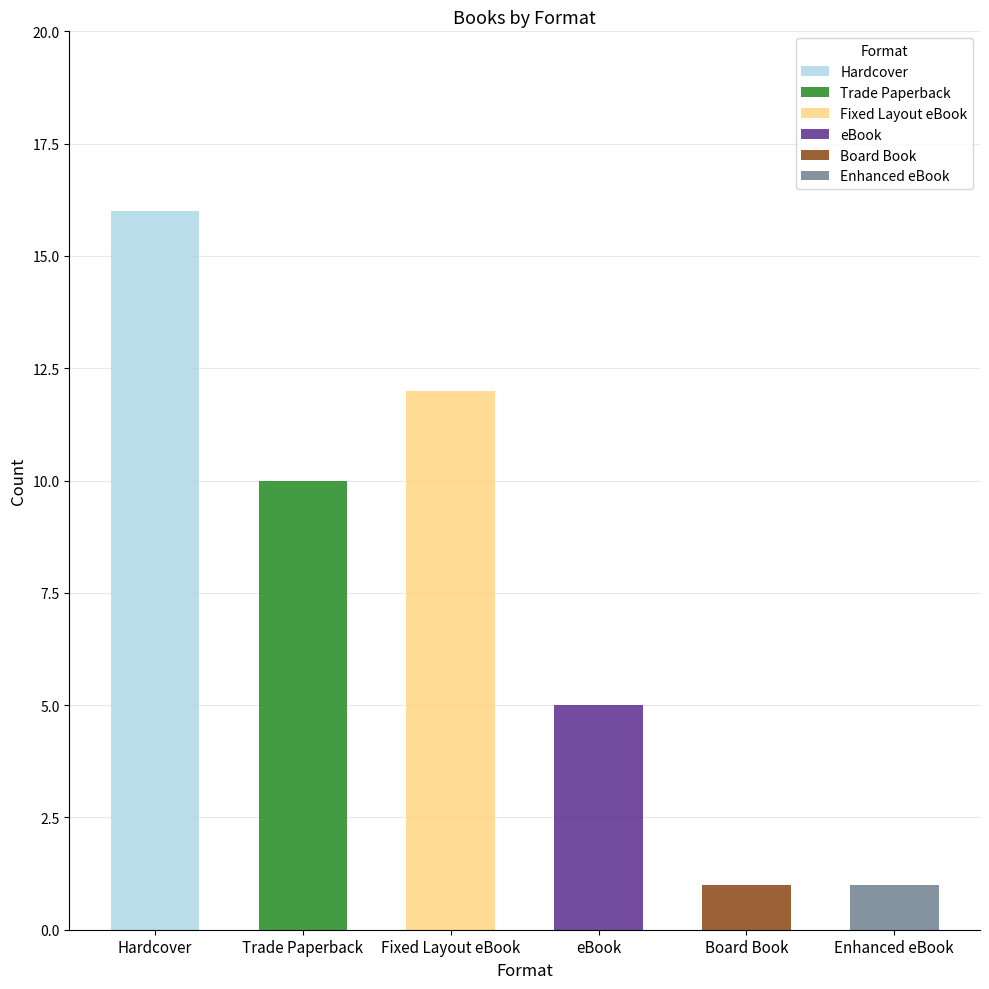

What is the label of the 2nd bar from the left?

Trade Paperback